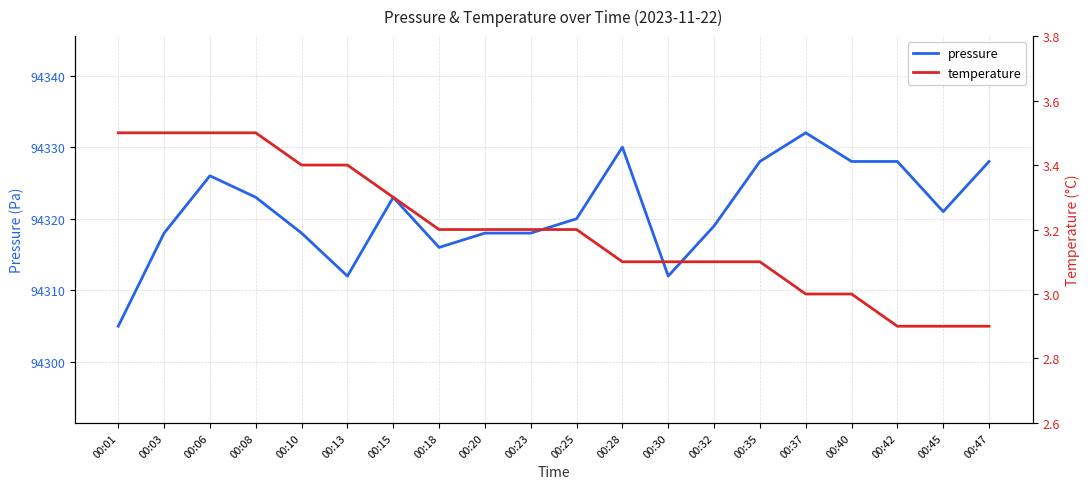

At which label does pressure reach its peak?

00:37